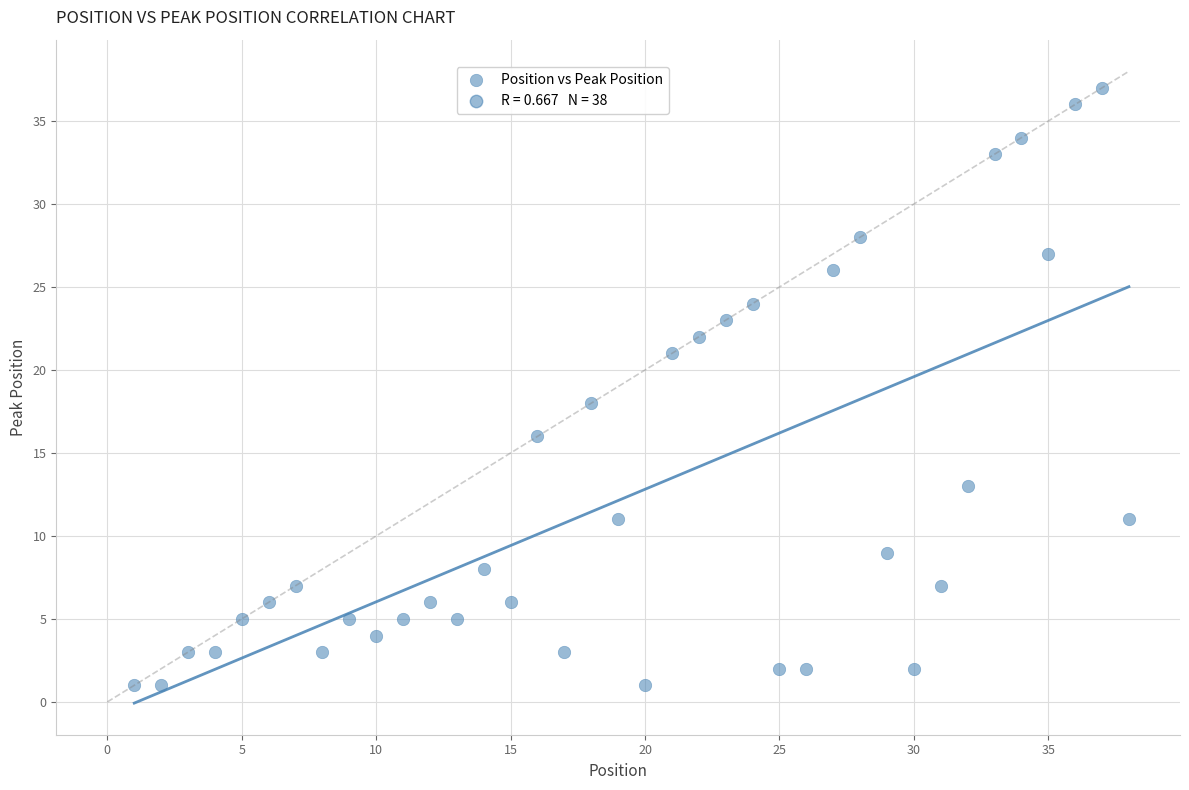

What Y value in the scatter plot is closest to 19?

18